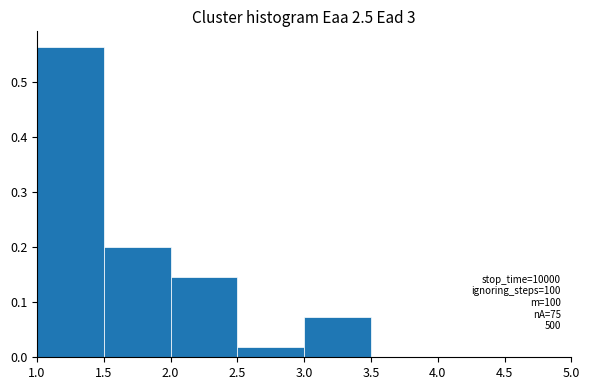

Over which range of the x-axis is the bar tallest?

1.0 to 1.5